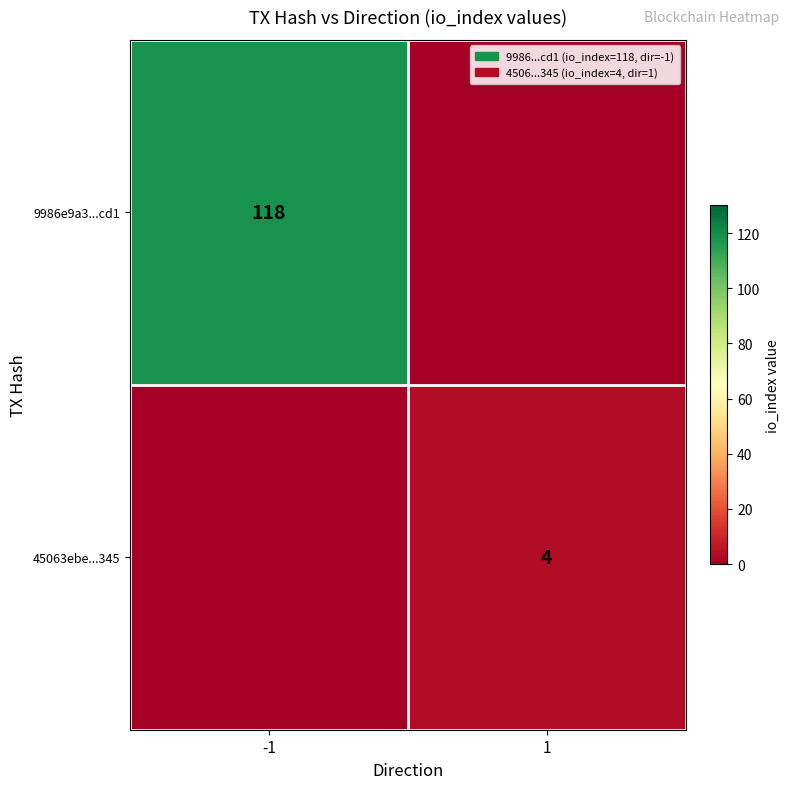

Is it true that 9986e9a3...cd1 equals 118 at -1?

True